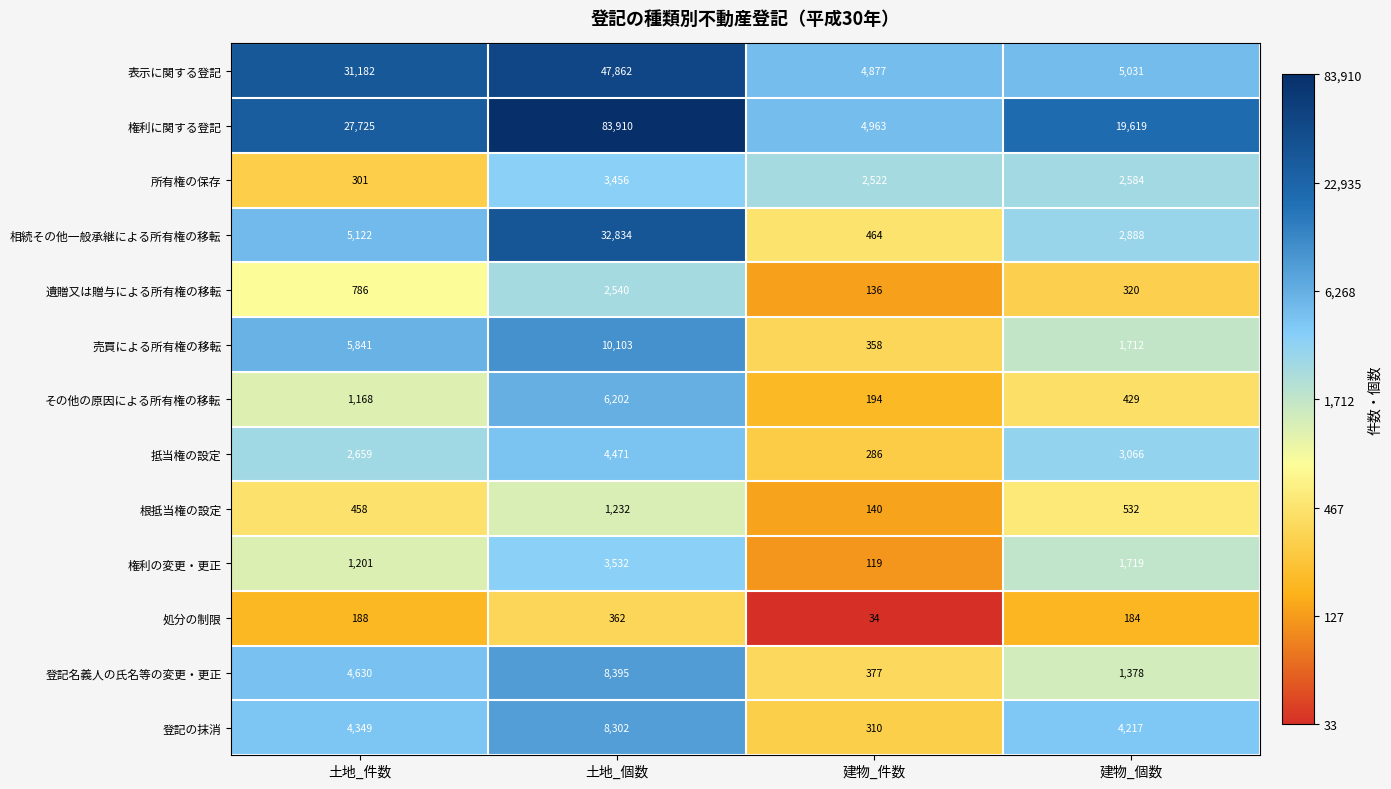

Is it true that その他の原因による所有権の移転 equals 6202 at 土地_個数?

True